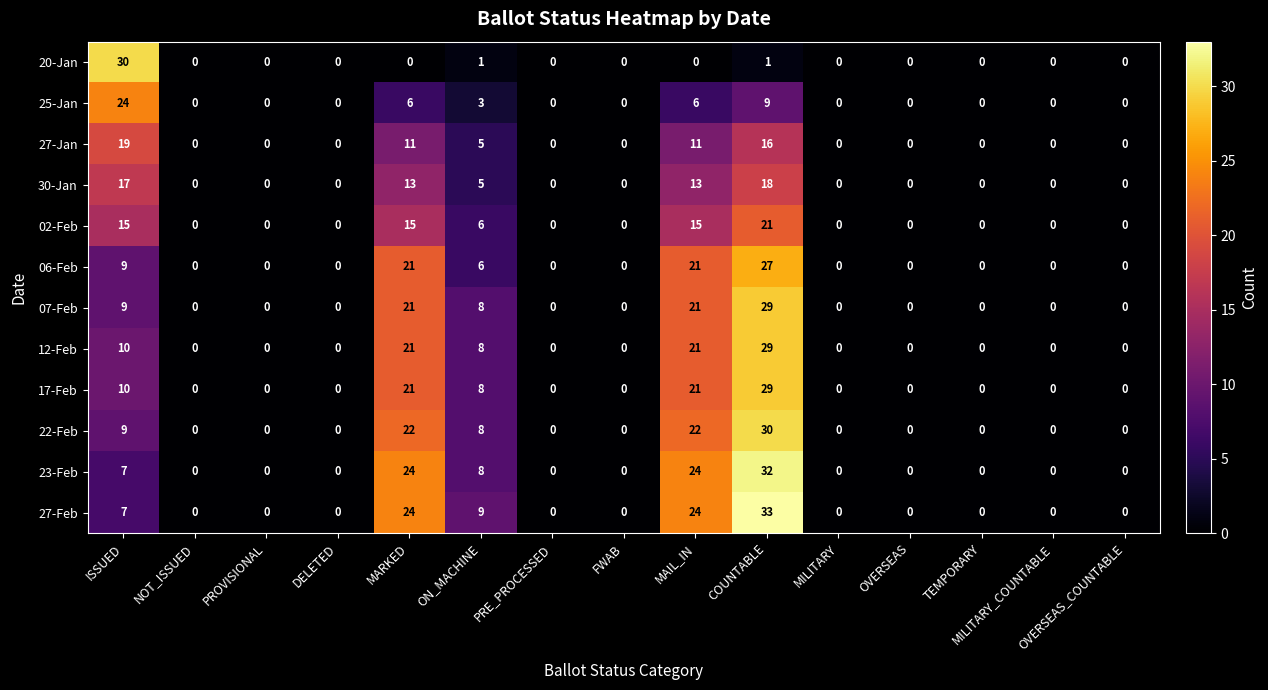

Which series has the largest range (max minus min)?

27-Feb